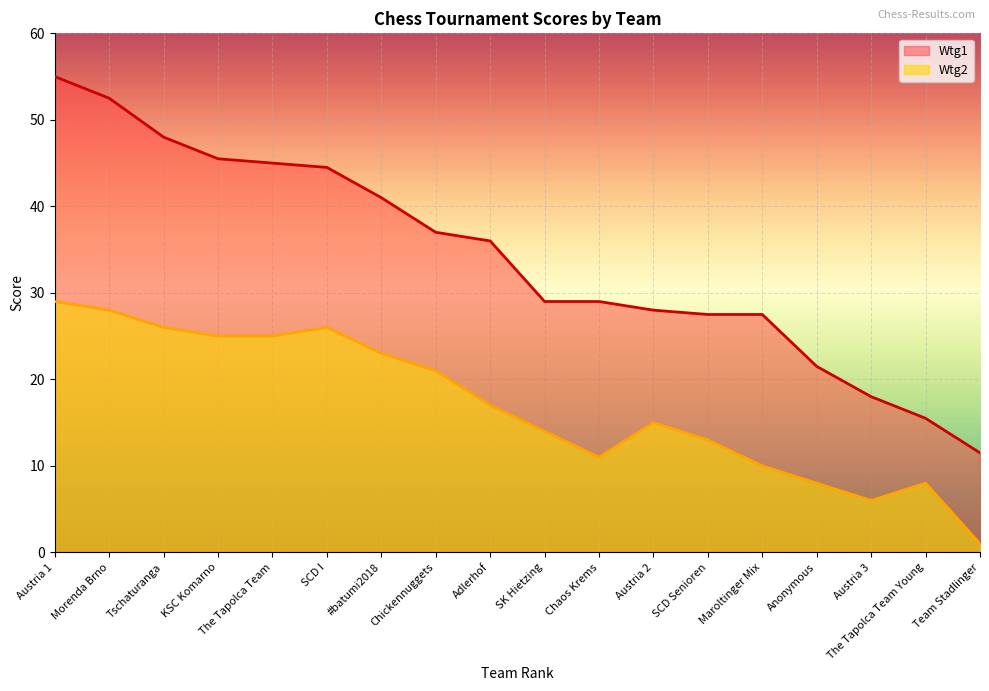

What is the total value across all series at Team Stadlinger?

12.5